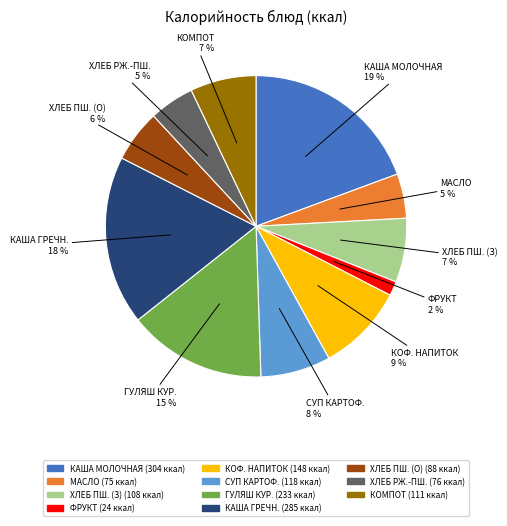

To the nearest percent, what is the average slice percentage?

9%